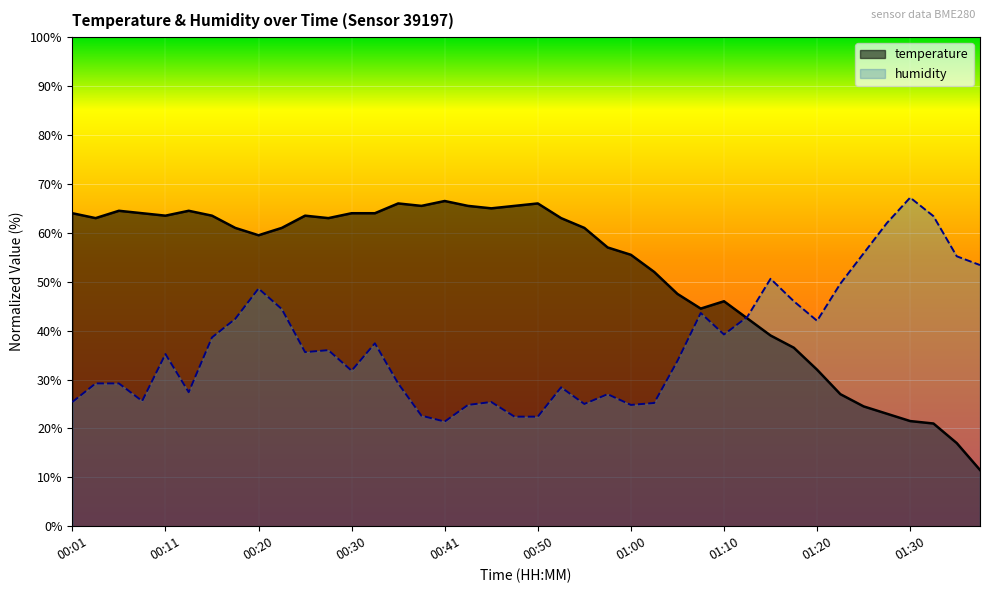

How many interior local peaks does the humidity series have?

10